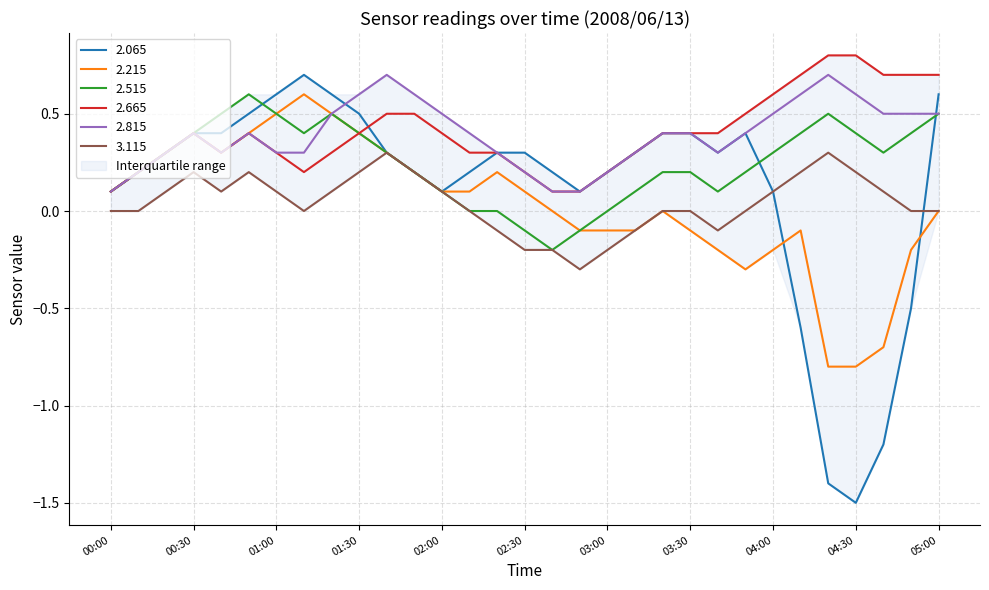

What is the approximate value of 2.215 at 03:30?

-0.1